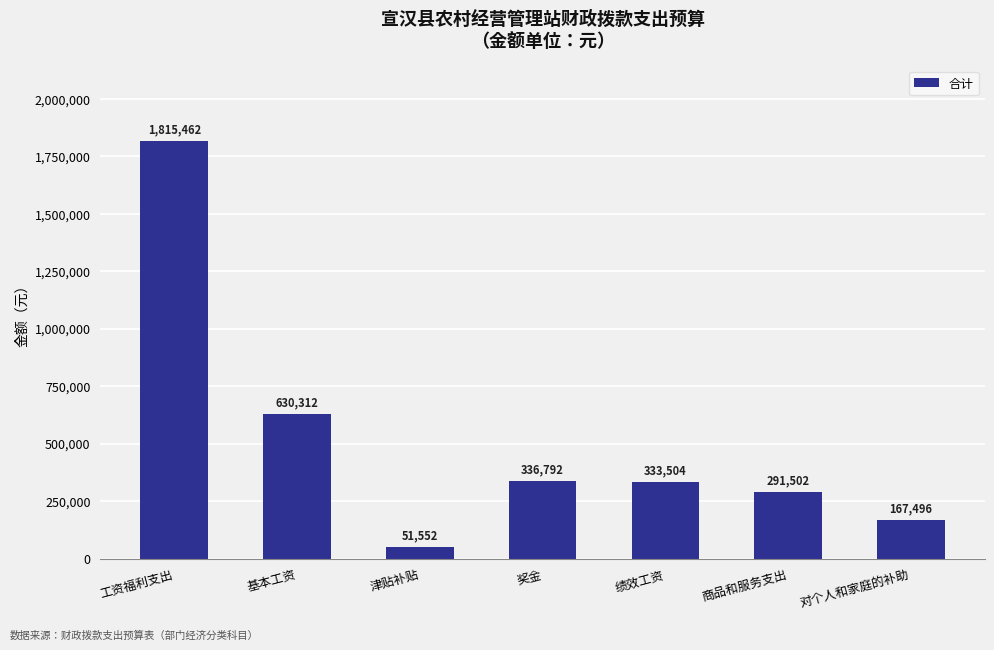

Rank the categories by value from lowest to highest.

津贴补贴, 对个人和家庭的补助, 商品和服务支出, 绩效工资, 奖金, 基本工资, 工资福利支出